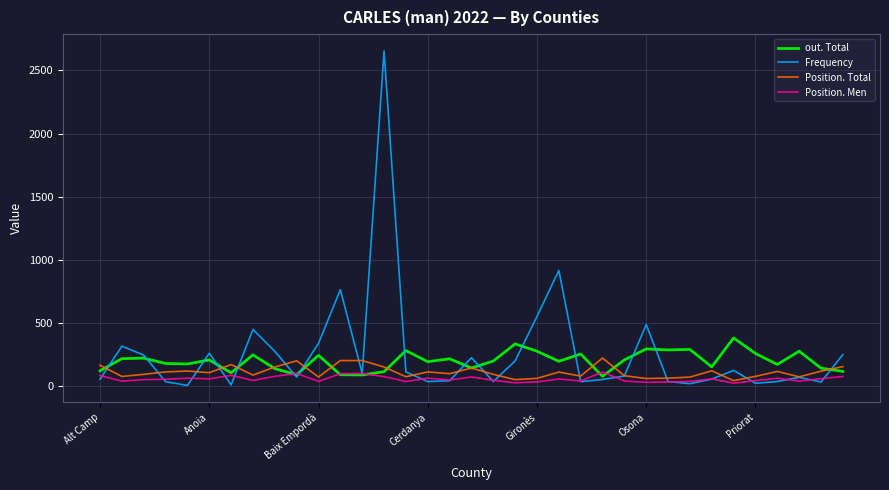

Which series has the largest range (max minus min)?

Frequency